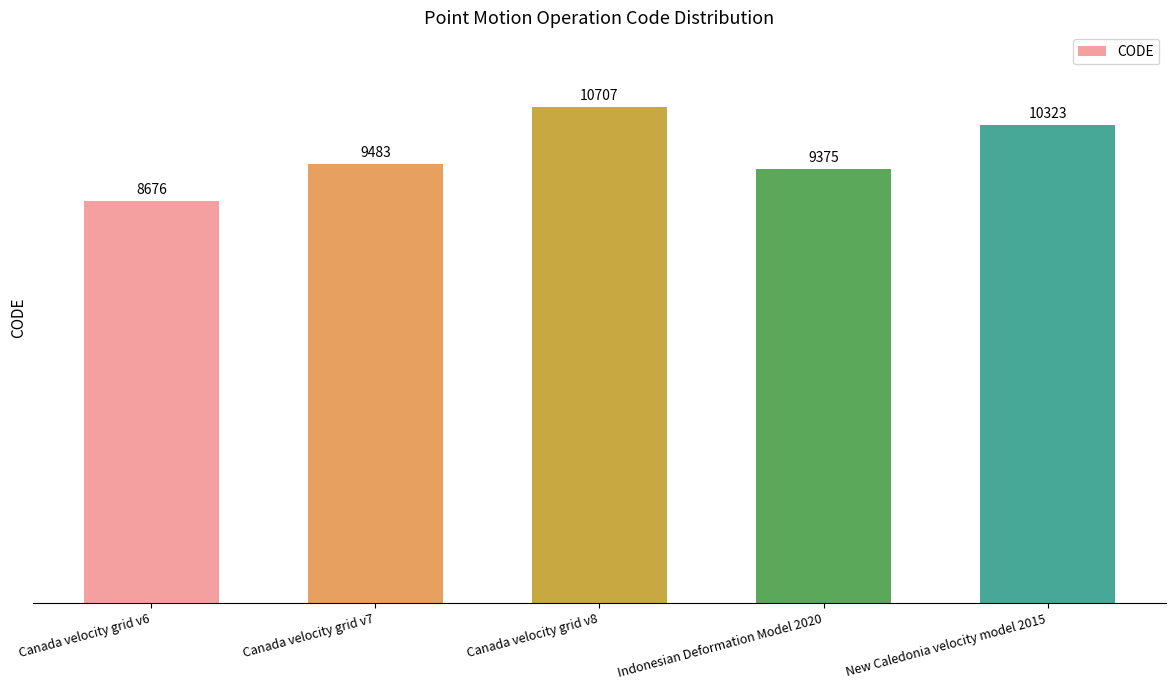

What is the ratio of the value at Canada velocity grid v7 to the value at Canada velocity grid v6?

1.1